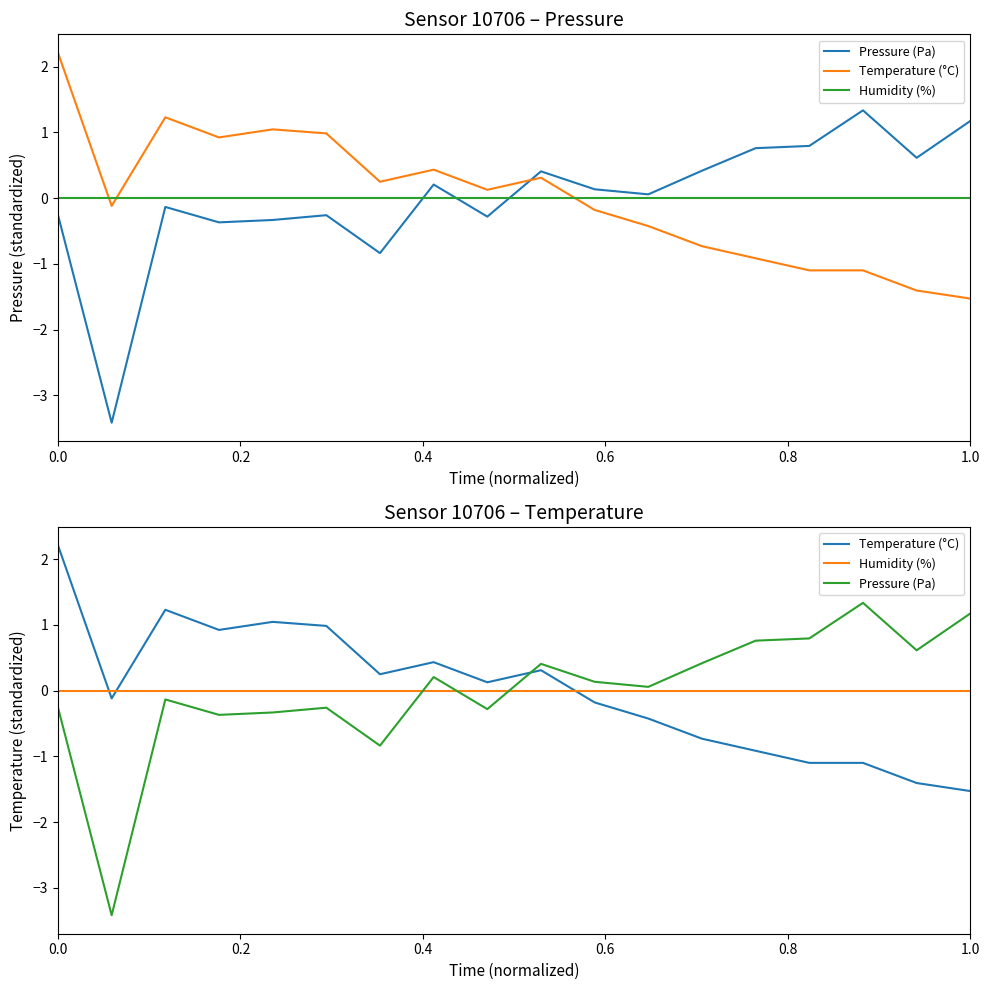

Reading right to left, what are all the values shown in this chart?

Pressure (Pa): 1.2	0.6	1.3	0.8	0.8	0.4	0.1	0.1	0.4	-0.3	0.2	-0.8	-0.3	-0.3	-0.4	-0.1	-3.4	-0.3
Temperature (°C): -1.5	-1.4	-1.1	-1.1	-0.9	-0.7	-0.4	-0.2	0.3	0.1	0.4	0.2	1.0	1.0	0.9	1.2	-0.1	2.2
Humidity (%): 0.0	0.0	0.0	0.0	0.0	0.0	0.0	0.0	0.0	0.0	0.0	0.0	0.0	0.0	0.0	0.0	0.0	0.0